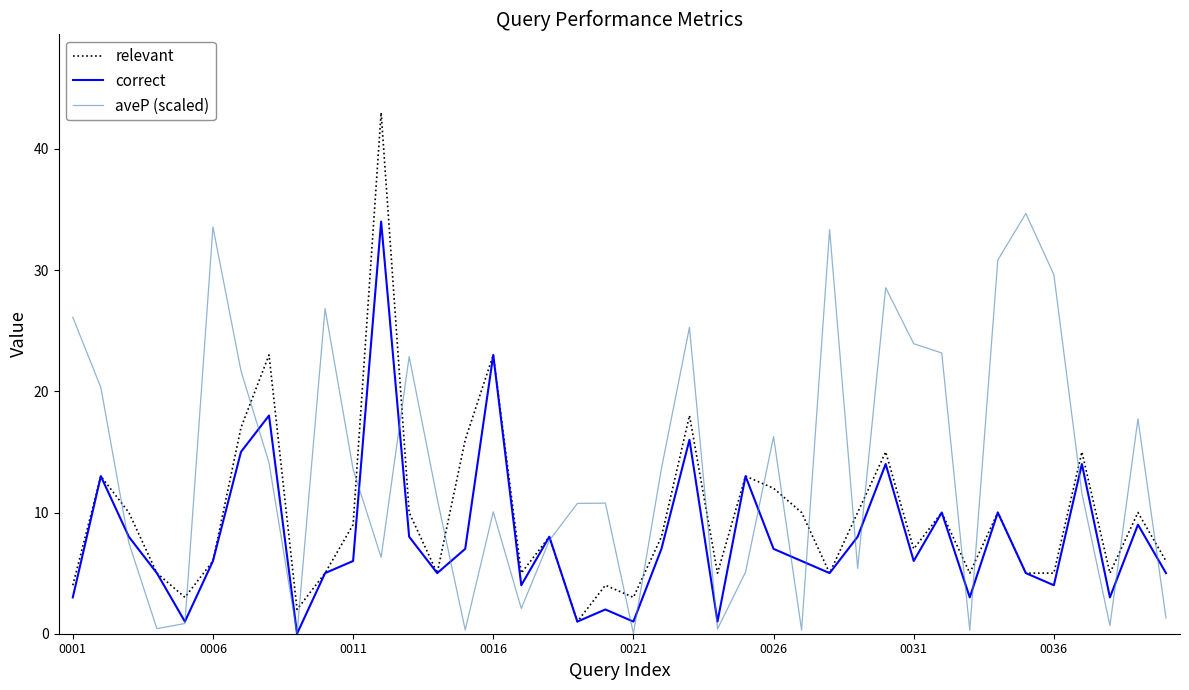

True or false: aveP (scaled) has more than 1 points higher than both neighbors.

True